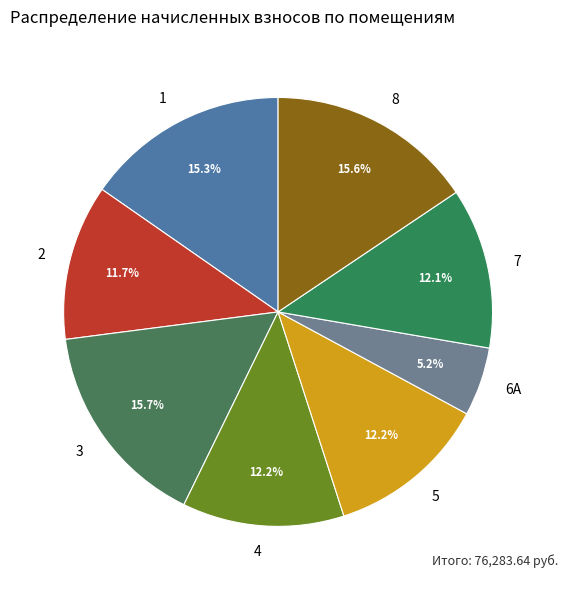

What percentage do 4 and 7 together represent?

24.3%